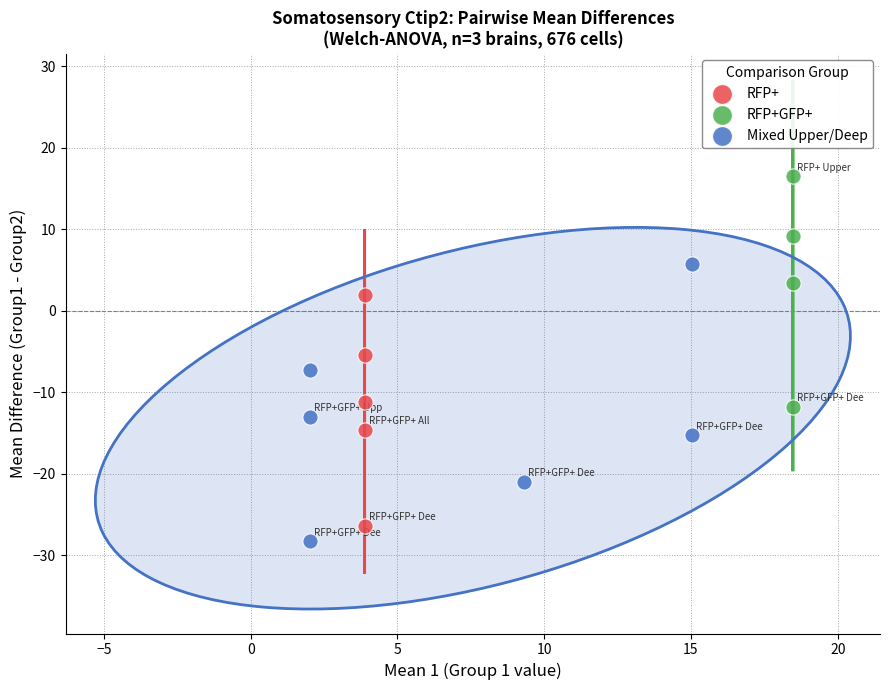

What are all the series names shown in the legend?

RFP+, RFP+GFP+, Mixed Upper/Deep